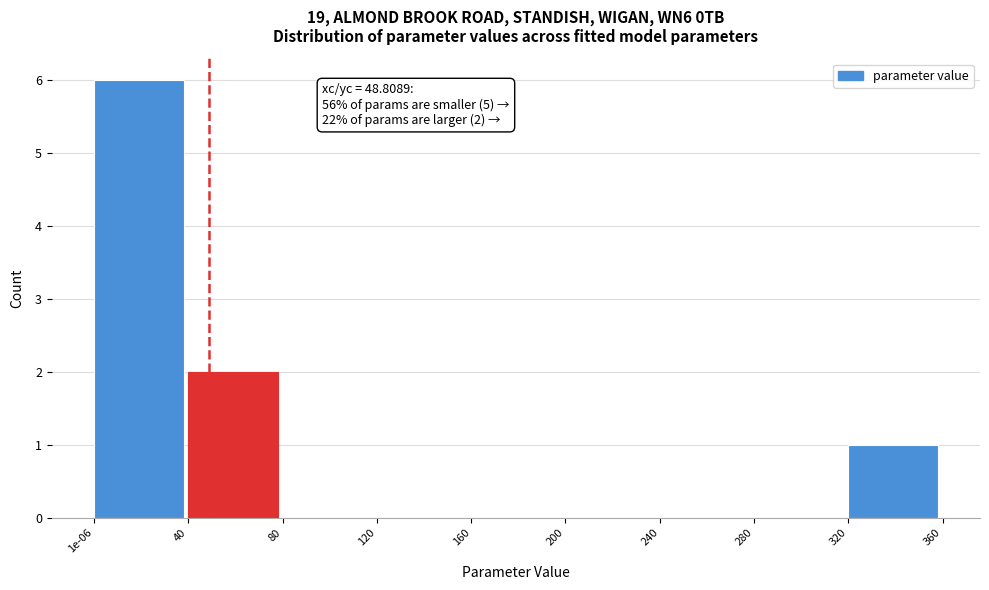

Reading left to right, what are all the values shown in this chart?

1e-06=6	40=2	80=0	120=0	160=0	200=0	240=0	280=0	320=1